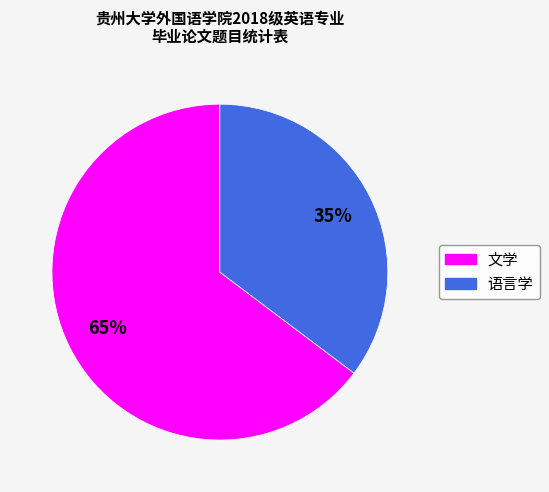

To the nearest percent, what percentage of the pie is 文学?

65%